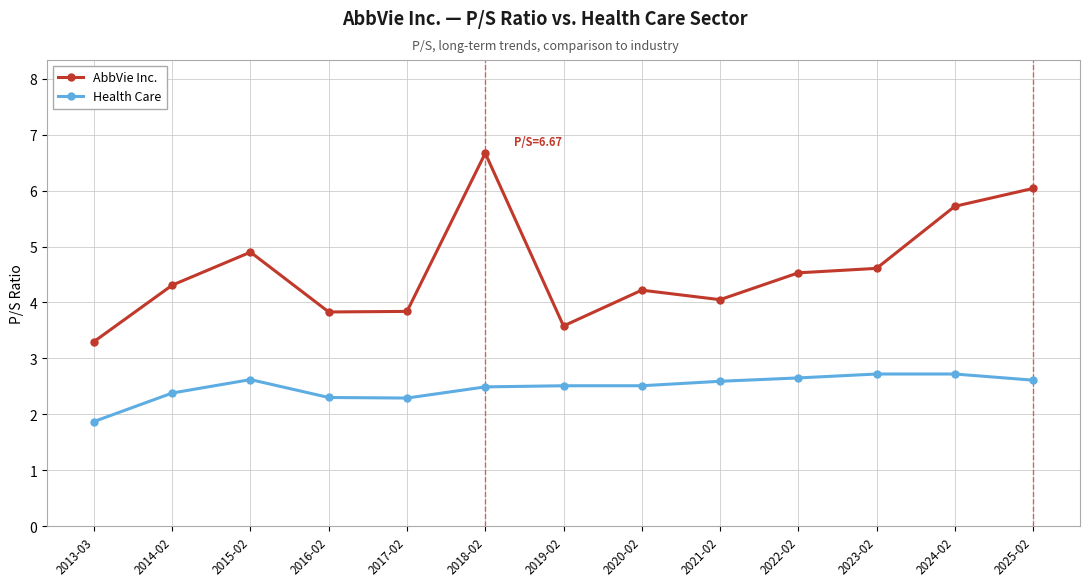

Rank the series by their average value, from highest to lowest.

AbbVie Inc., Health Care